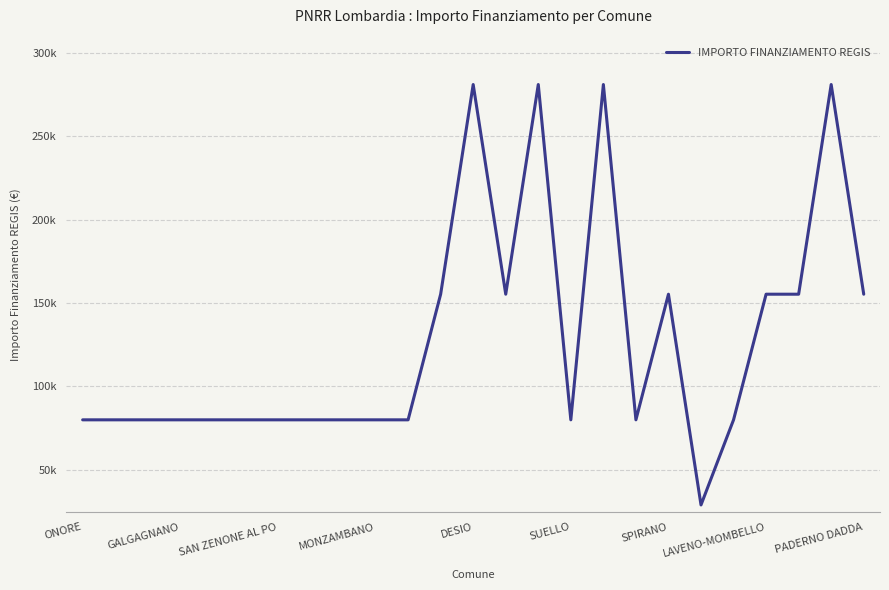

How many lines are shown in the chart?

1